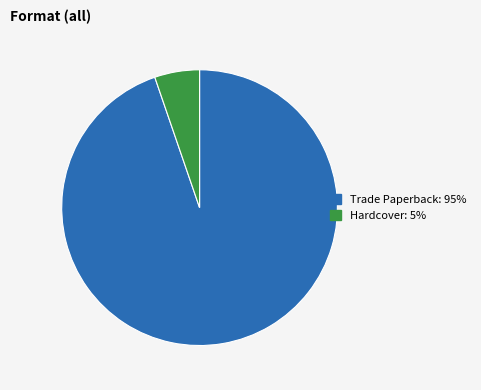

Does Trade Paperback represent more than half of the total?

Yes